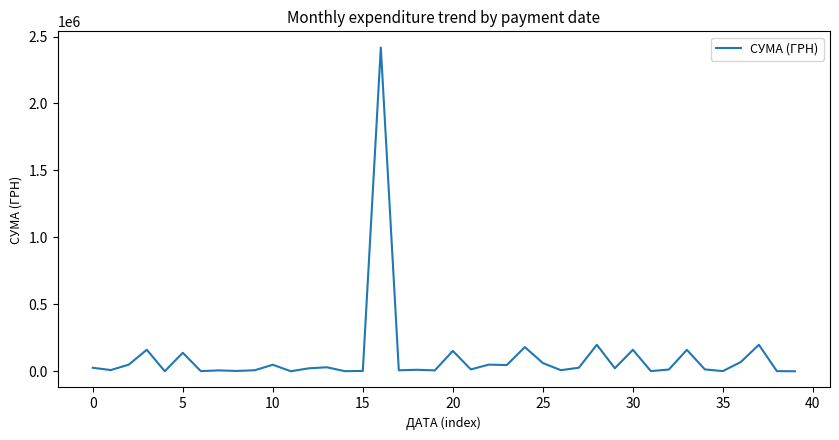

What is the difference between the maximum and minimum values?

2417512.3